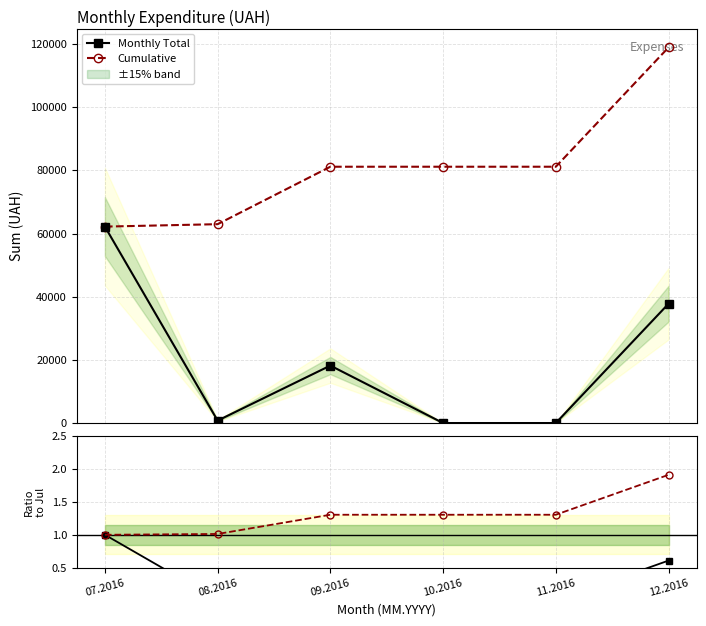

Is this an area chart (filled region under the line)?

No